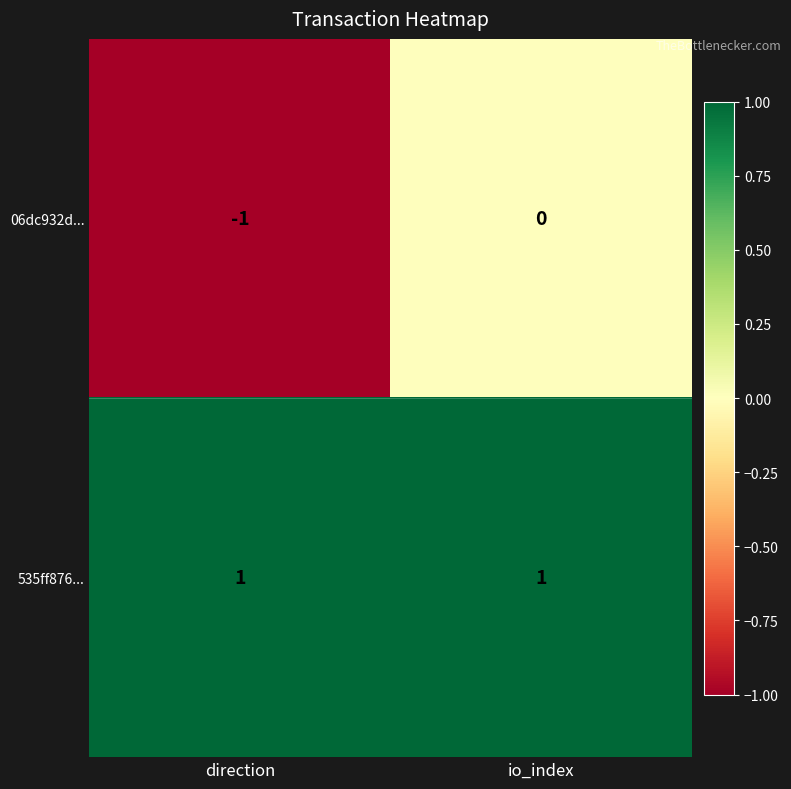

Which series has the largest total across all categories?

535ff876...